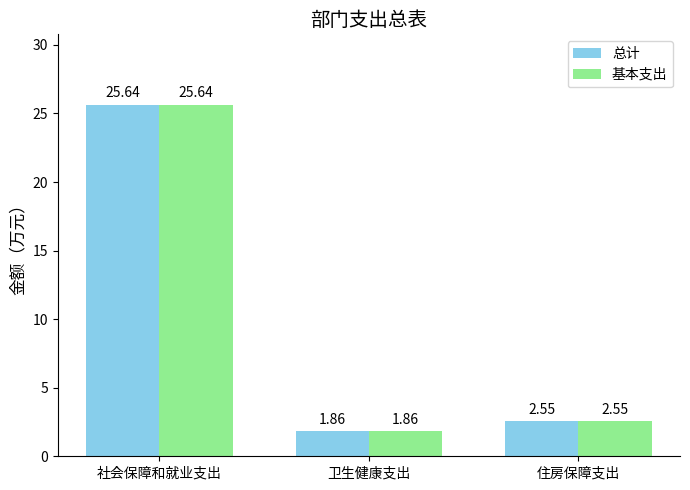

What is the label of the 3rd bar from the left?

住房保障支出